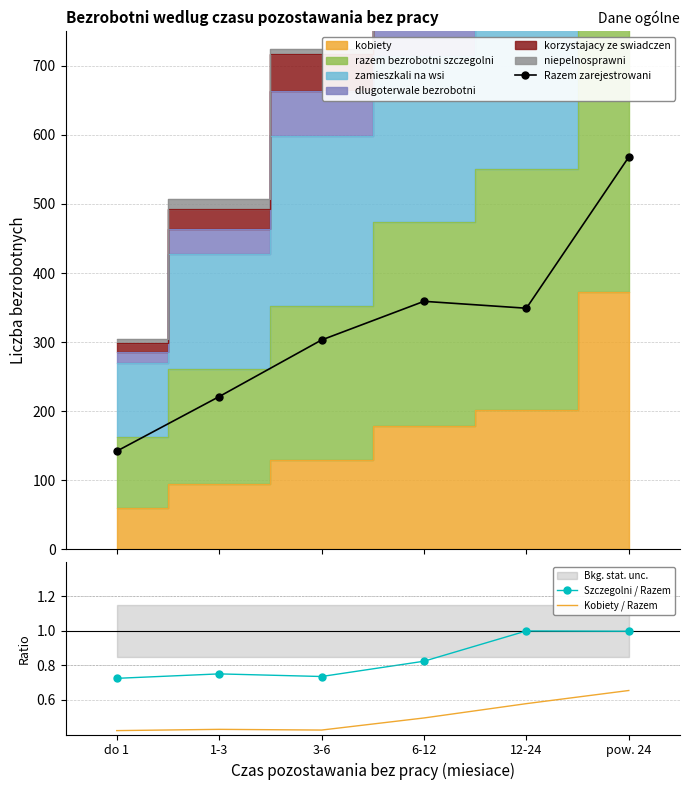

True or false: Razem zarejestrowani and Szczegolni / Razem intersect in this chart.

False